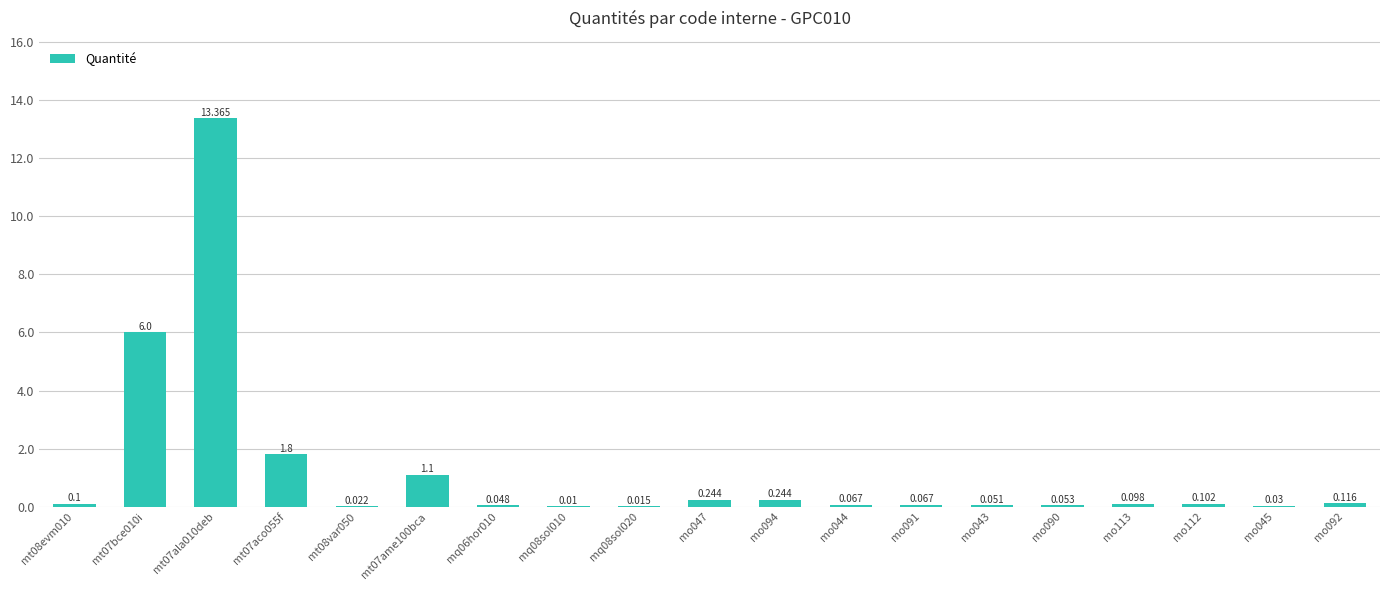

Does the chart contain stacked bars?

No